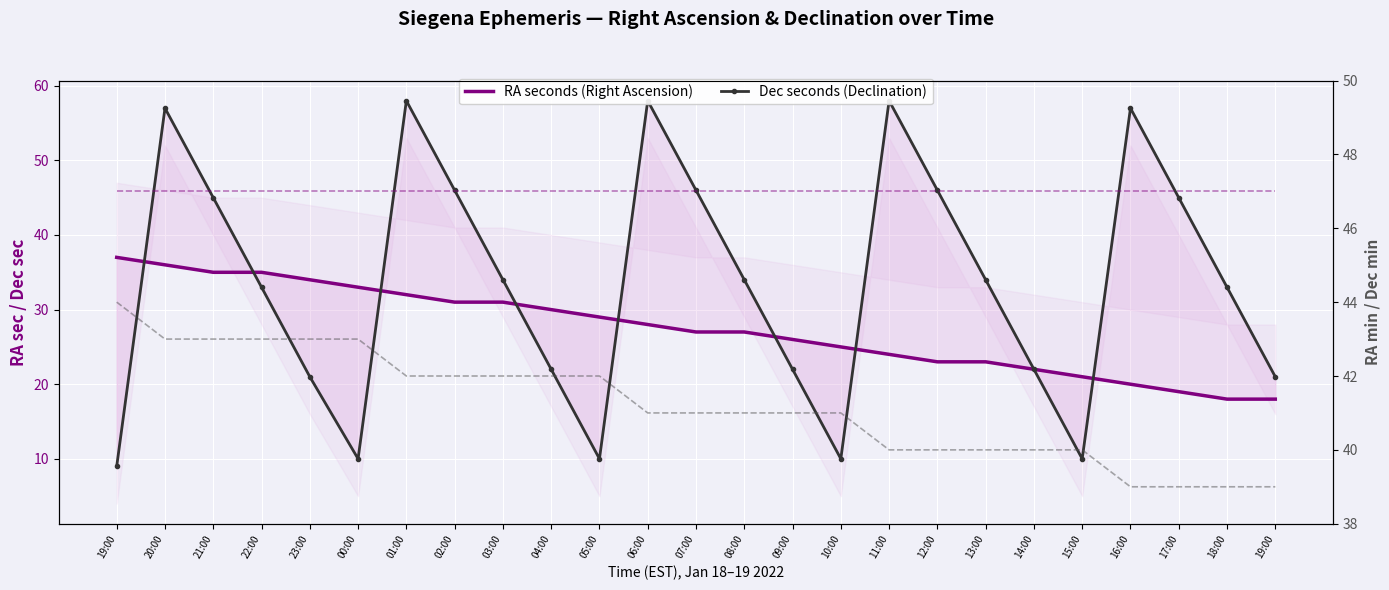

What is the greatest value displayed?

58